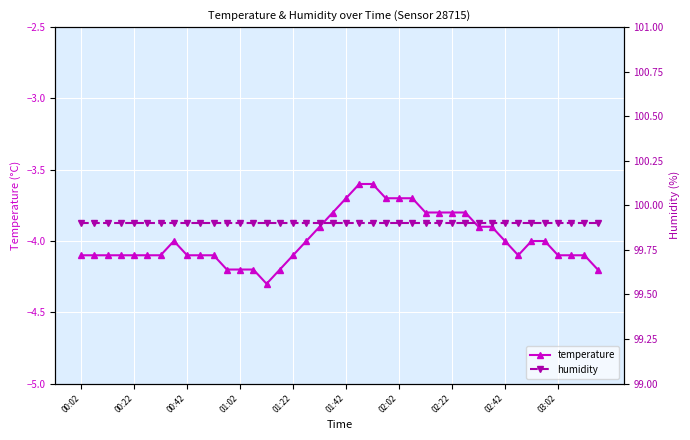

The value of temperature at 00:22 is -1.4. True or false?

False